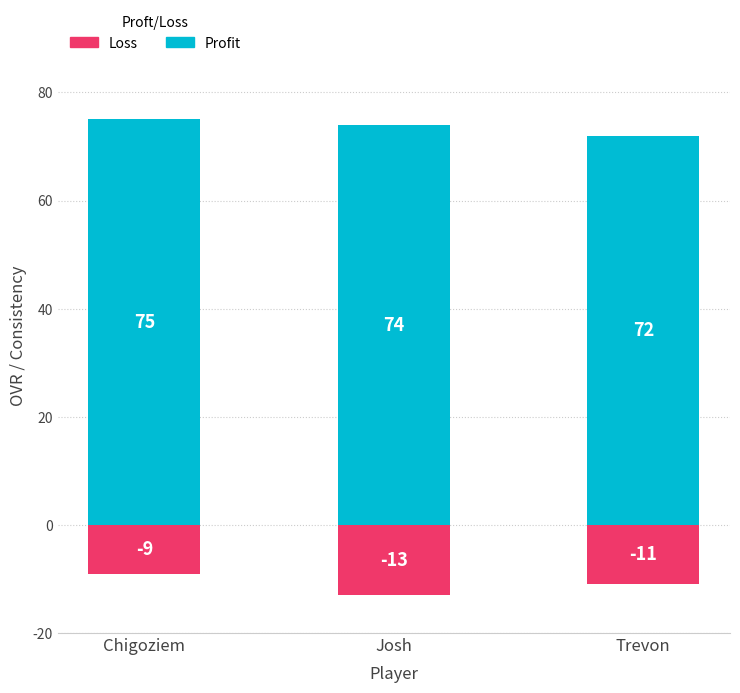

Which series has the largest total across all categories?

Profit